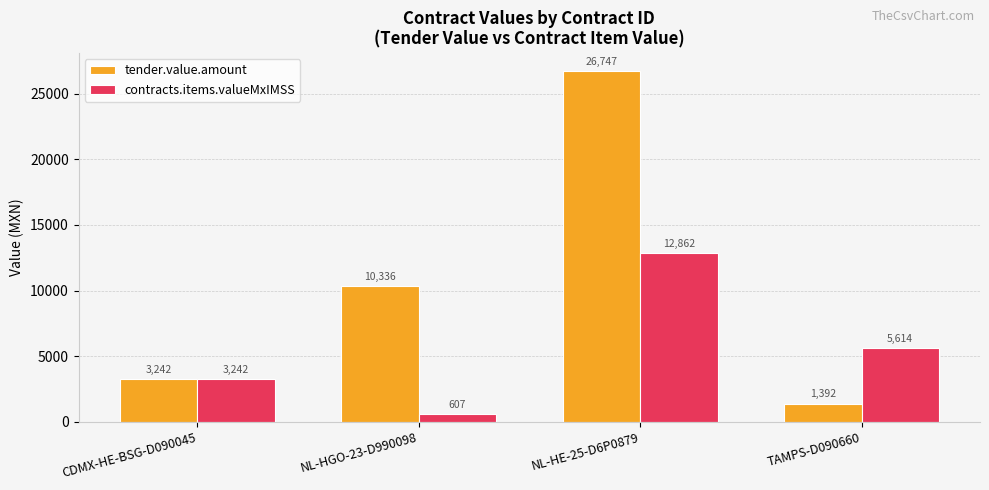

Does the chart contain any negative values?

No